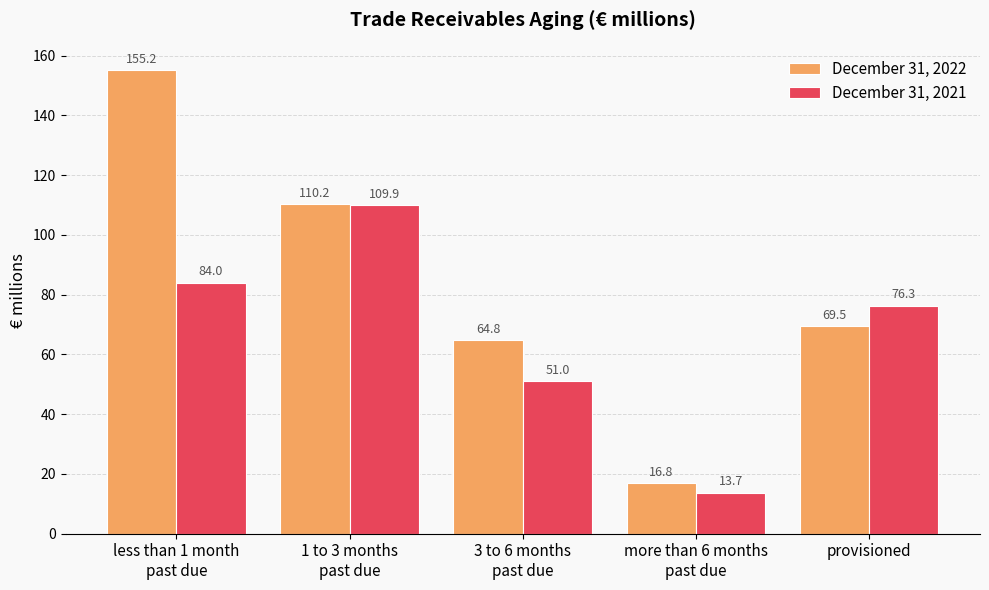

What is the total value across all series at less than 1 month
past due?

239.2